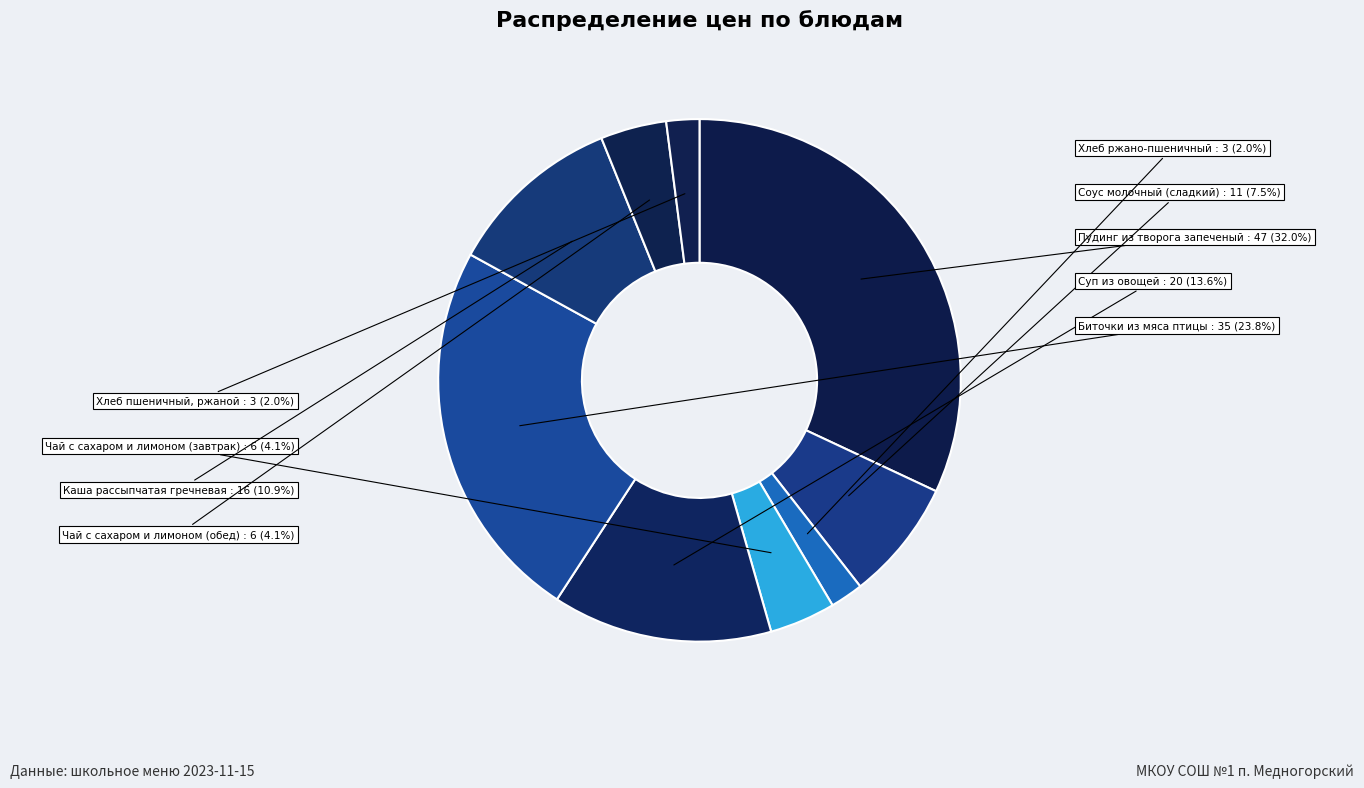

Count the number of slices in the pie.

9